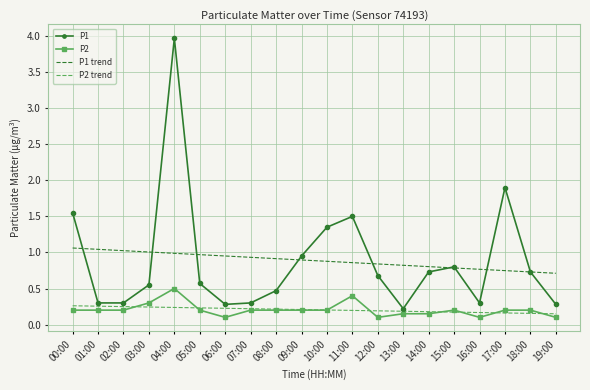

What position from the left is 03:00?

4